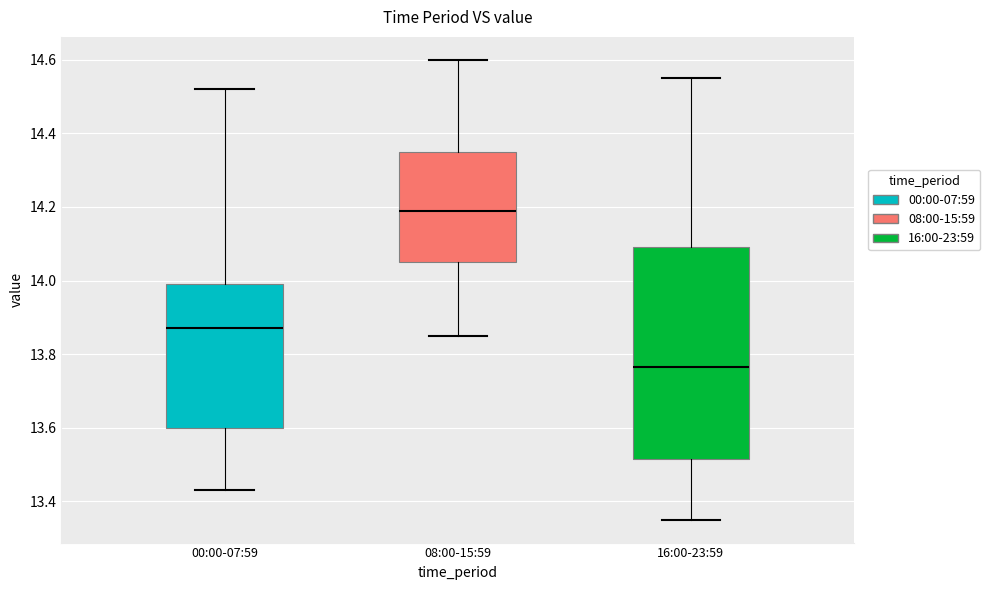

Reading left to right, read every box against the y-axis: the position of its median line, the range the box covers, and the ends of its whiskers. The values are not printed on the chart, so give them approximately, as read against the axis.

00:00-07:59: median 13.88, box 13.60 to 14.00, whiskers 13.44 to 14.52
08:00-15:59: median 14.20, box 14.06 to 14.36, whiskers 13.86 to 14.60
16:00-23:59: median 13.76, box 13.52 to 14.10, whiskers 13.36 to 14.56